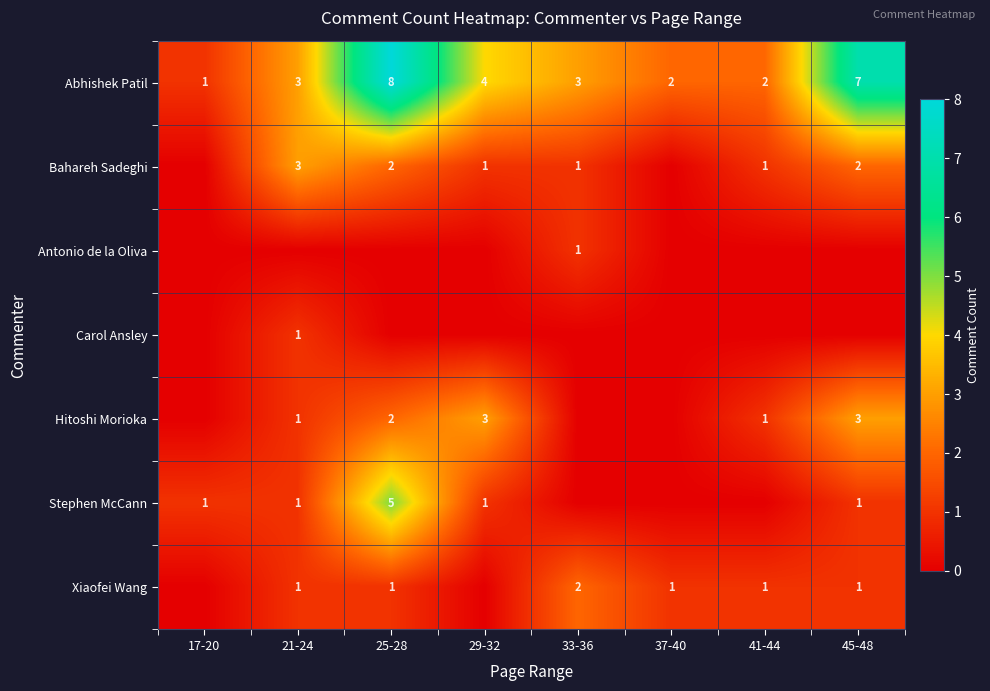

At how many categories does at least one series exceed 2?

5